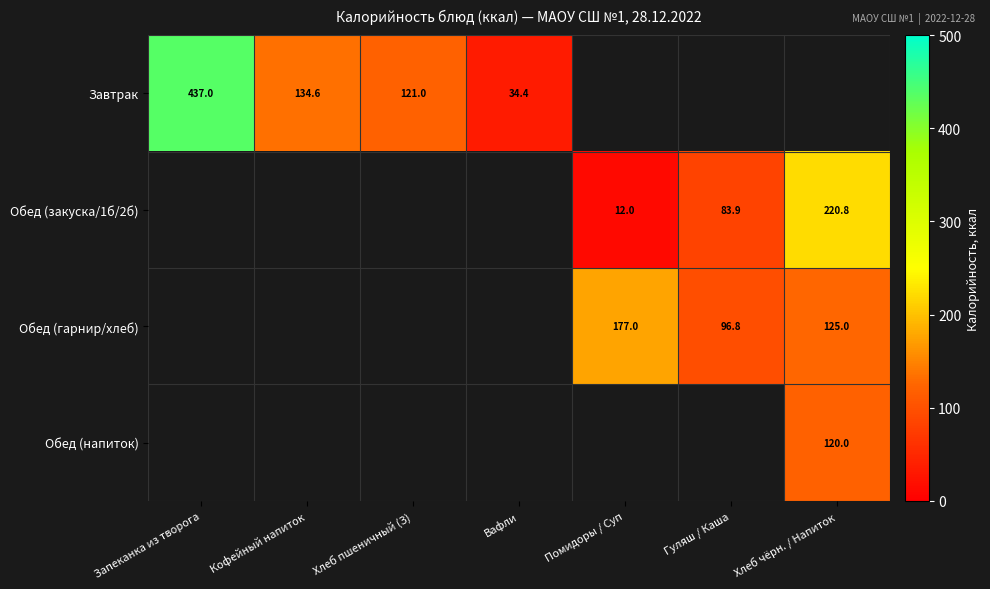

At which category does the chart reach its minimum across all series?

Помидоры / Суп